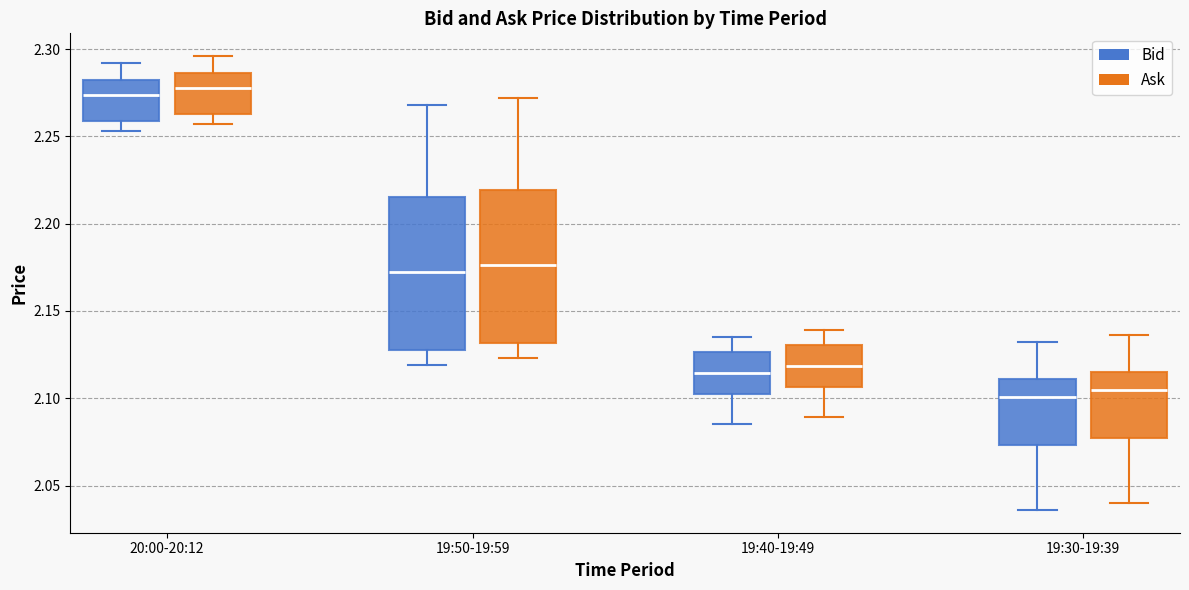

Reading left to right, transcribe this box plot: for each box, give where its median line is, the range the box spans, and where its two whiskers end, as read against the y-axis. The values are not printed on the chart, so give them approximately, as read against the axis.

20:00-20:12 (Bid): median 2.275, box 2.260 to 2.280, whiskers 2.255 to 2.290
20:00-20:12 (Ask): median 2.280, box 2.265 to 2.285, whiskers 2.255 to 2.295
19:50-19:59 (Bid): median 2.175, box 2.130 to 2.215, whiskers 2.120 to 2.270
19:50-19:59 (Ask): median 2.175, box 2.130 to 2.220, whiskers 2.125 to 2.270
19:40-19:49 (Bid): median 2.115, box 2.100 to 2.125, whiskers 2.085 to 2.135
19:40-19:49 (Ask): median 2.120, box 2.105 to 2.130, whiskers 2.090 to 2.140
19:30-19:39 (Bid): median 2.100, box 2.075 to 2.110, whiskers 2.035 to 2.130
19:30-19:39 (Ask): median 2.105, box 2.075 to 2.115, whiskers 2.040 to 2.135